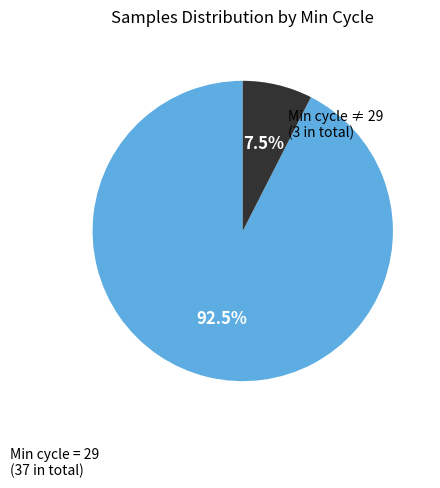

How many segments does this pie chart have?

2